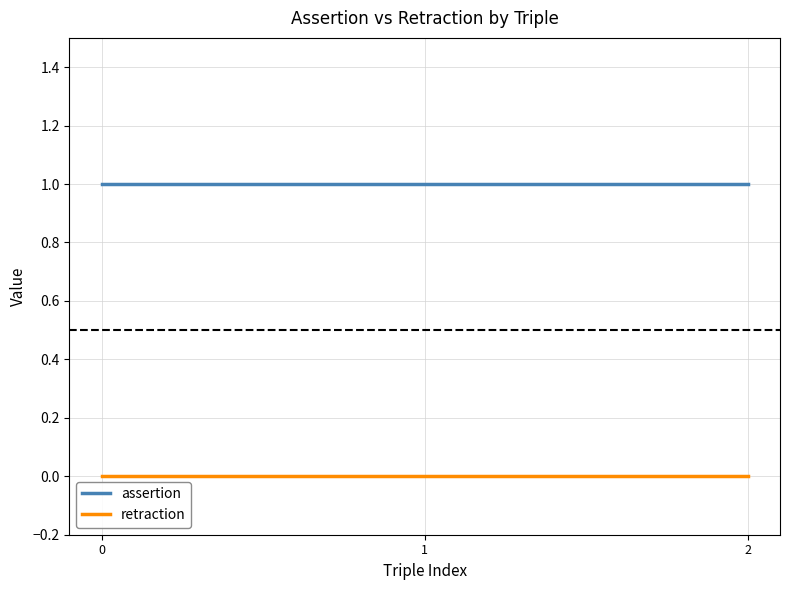

Rank the series by their maximum value, from lowest to highest.

retraction, assertion